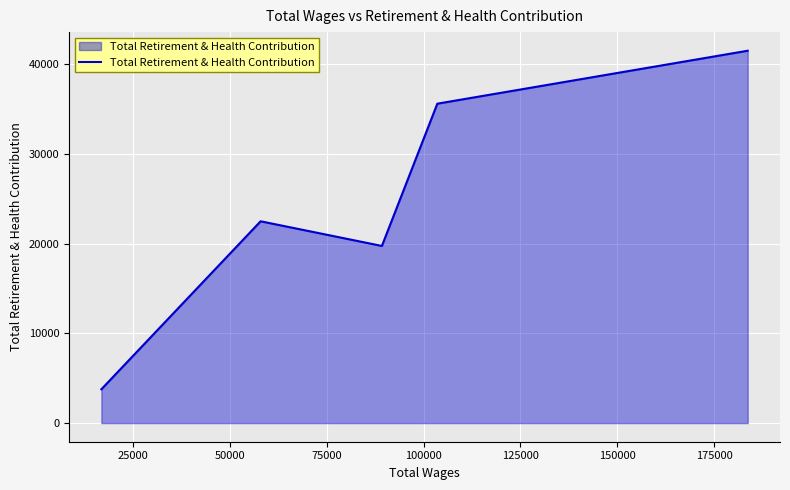

How many series are shown in this chart?

1